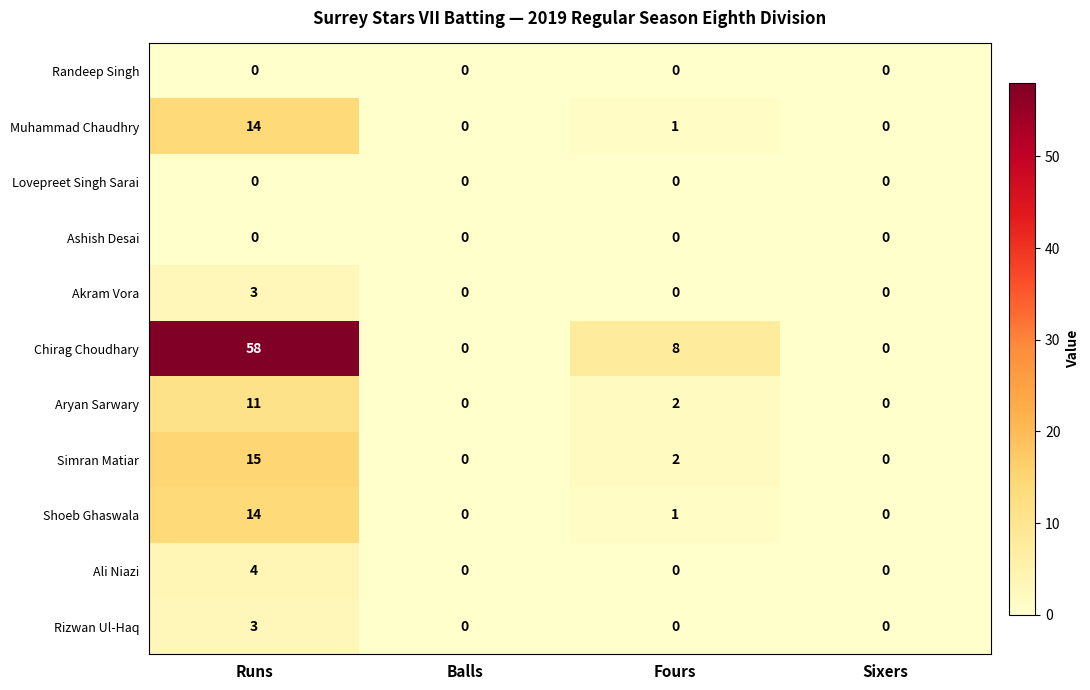

Which series has the largest total across all categories?

Chirag Choudhary